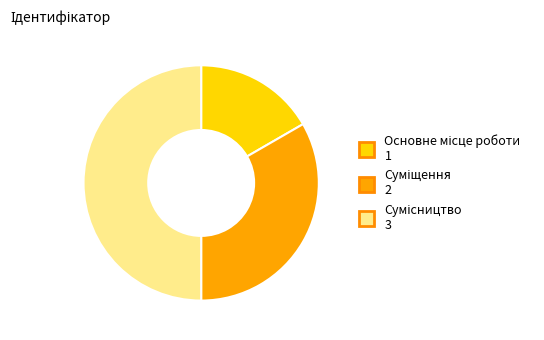

How many segments does this pie chart have?

3